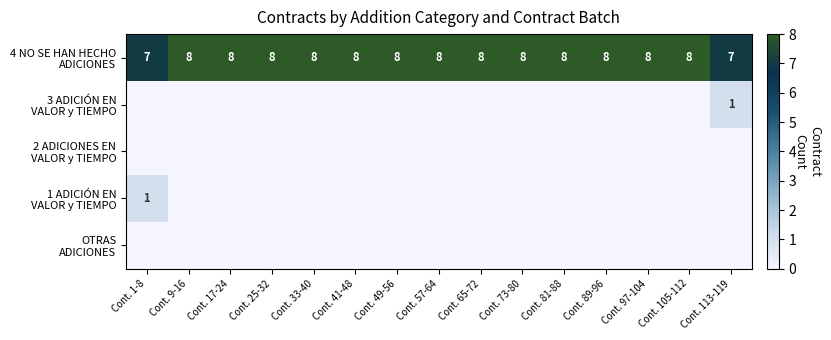

What is the difference between the maximum and minimum values in the 1 ADICIÓN EN VALOR y TIEMPO series?

1